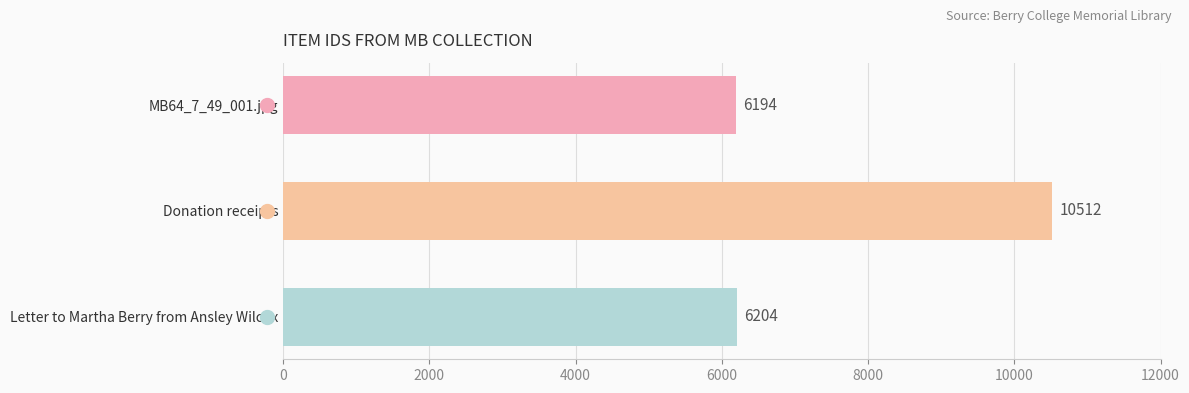

What is the smallest value displayed?

6194